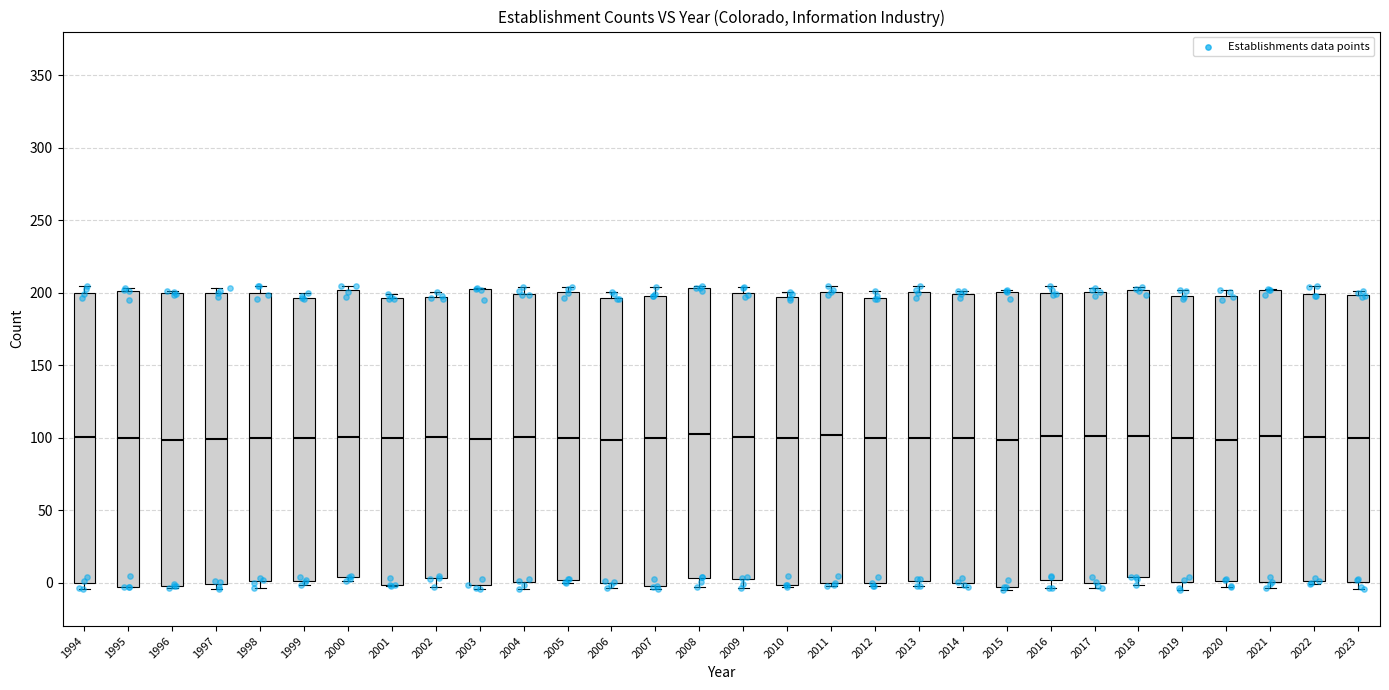

Reading left to right, read every box against the y-axis: the position of its median line, the range the box covers, and the ends of its whiskers. The values are not printed on the chart, so give them approximately, as read against the axis.

1994: median 100, box 0 to 200, whiskers -5 to 205
1995: median 100, box -5 to 200, whiskers -5 to 205
1996: median 100, box 0 to 200, whiskers -5 to 200 (just above the box's upper edge)
1997: median 100, box 0 to 200, whiskers -5 to 205
1998: median 100, box 0 to 200, whiskers -5 to 205
1999: median 100, box 0 to 195, whiskers 0 (just below the box's lower edge) to 200
2000: median 100, box 5 to 200, whiskers 0 to 205
2001: median 100, box 0 to 195, whiskers 0 to 200
2002: median 100, box 5 to 195, whiskers -5 to 200
2003: median 100, box 0 to 200, whiskers -5 to 205
2004: median 100, box 0 to 200, whiskers -5 to 205
2005: median 100, box 0 to 200, whiskers 0 (just below the box's lower edge) to 205
2006: median 100, box 0 to 195, whiskers -5 to 200
2007: median 100, box 0 to 200, whiskers -5 to 205
2008: median 105, box 5 to 205, whiskers -5 to 205
2009: median 100, box 0 to 200, whiskers -5 to 205
2010: median 100, box 0 to 195, whiskers -5 to 200
2011: median 100, box 0 to 200, whiskers 0 (just below the box's lower edge) to 205
2012: median 100, box 0 to 195, whiskers -5 to 200
2013: median 100, box 0 to 200, whiskers -5 to 205
2014: median 100, box 0 to 200, whiskers -5 to 200 (just above the box's upper edge)
2015: median 100, box -5 to 200, whiskers -5 (just below the box's lower edge) to 200
2016: median 100, box 0 to 200, whiskers -5 to 205
2017: median 100, box 0 to 200, whiskers -5 to 205
2018: median 100, box 5 to 200, whiskers 0 to 205
2019: median 100, box 0 to 200, whiskers -5 to 200 (just above the box's upper edge)
2020: median 100, box 0 to 200, whiskers -5 to 200 (just above the box's upper edge)
2021: median 100, box 0 to 200, whiskers -5 to 200
2022: median 100, box 0 to 200, whiskers 0 (just below the box's lower edge) to 205
2023: median 100, box 0 to 200, whiskers -5 to 200 (just above the box's upper edge)